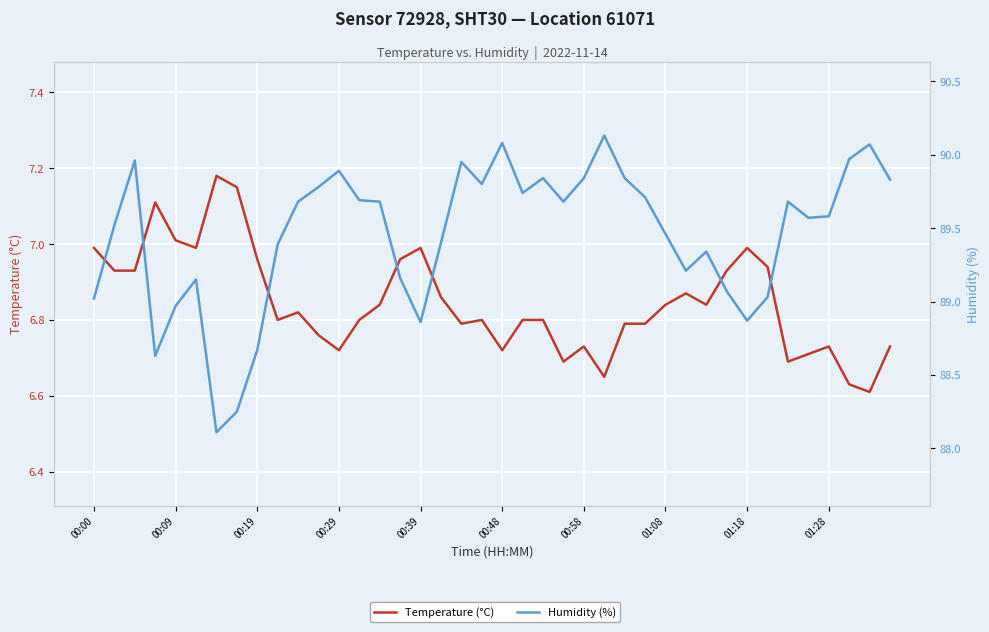

Reading left to right, transcribe all the data shown in this chart.

Temperature (°C): 7.0	6.9	6.9	7.1	7.0	7.0	7.2	7.2	7.0	6.8	6.8	6.8	6.7	6.8	6.8	7.0	7.0	6.9	6.8	6.8	6.7	6.8	6.8	6.7	6.7	6.7	6.8	6.8	6.8	6.9	6.8	6.9	7.0	6.9	6.7	6.7	6.7	6.6	6.6	6.7
Humidity (%): 89.0	89.5	90.0	88.6	89.0	89.2	88.1	88.2	88.7	89.4	89.7	89.8	89.9	89.7	89.7	89.2	88.9	89.4	90.0	89.8	90.1	89.7	89.8	89.7	89.8	90.1	89.8	89.7	89.5	89.2	89.3	89.1	88.9	89.0	89.7	89.6	89.6	90.0	90.1	89.8